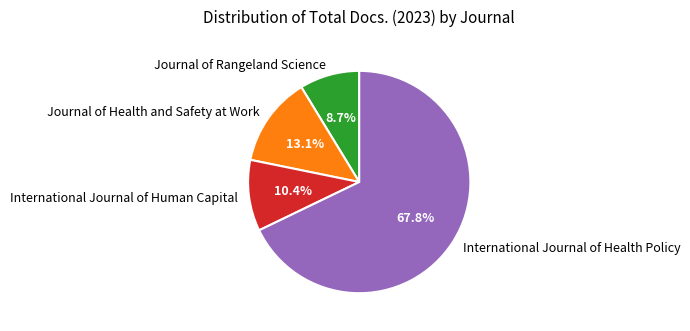

What is the smallest slice in the pie chart?

Journal of Rangeland Science